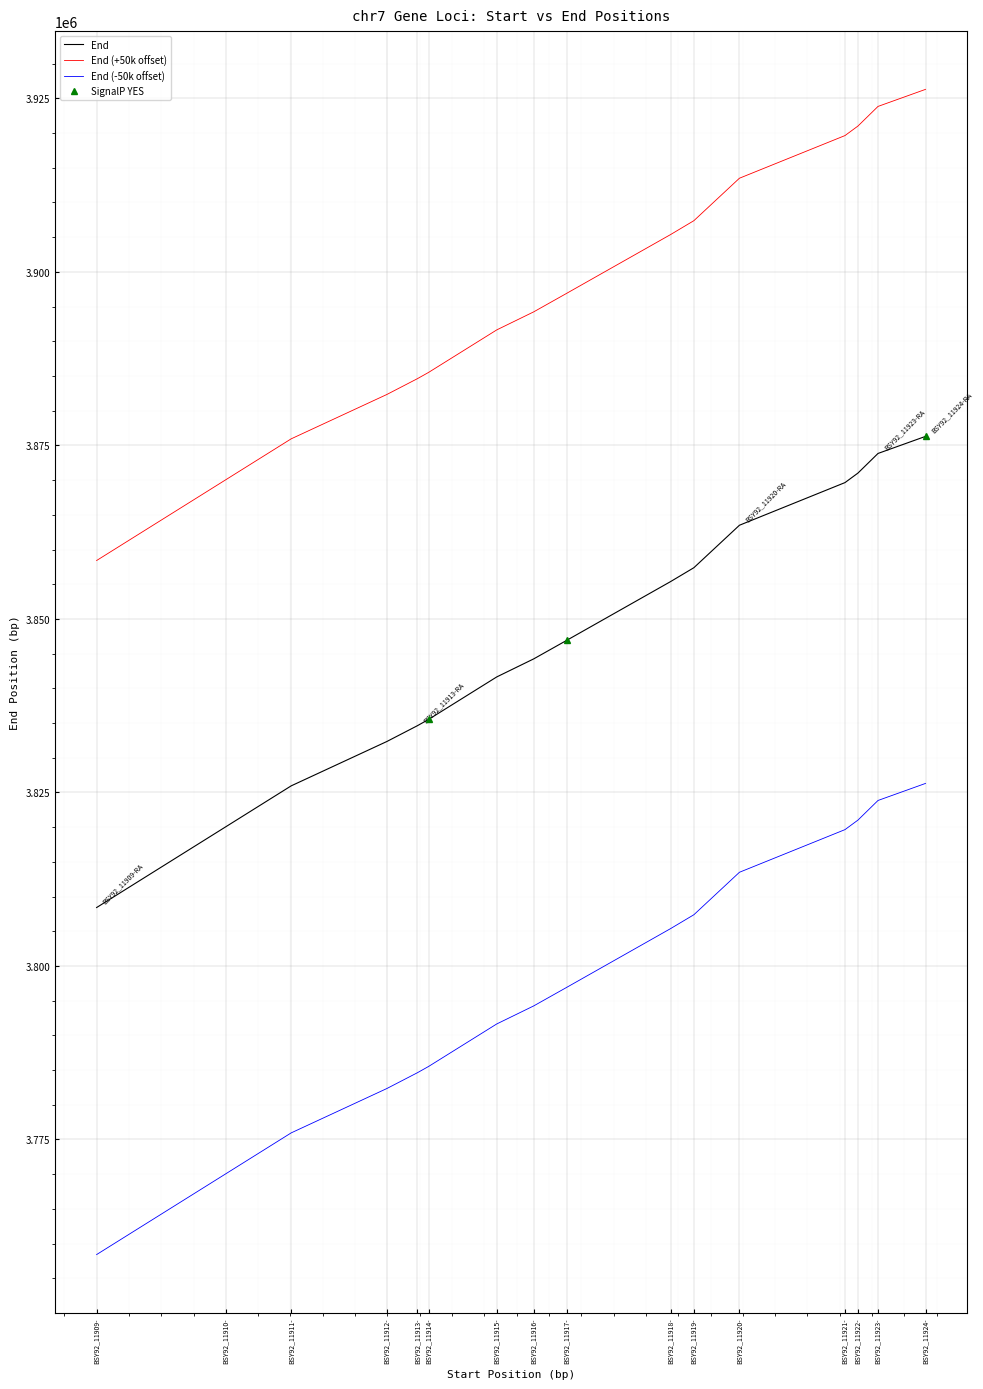

How many categories are shown in the chart?

16